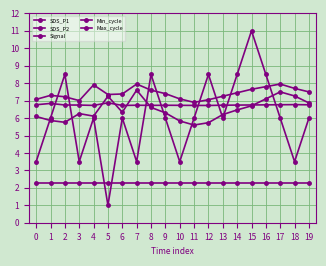

Is this an area chart (filled region under the line)?

No